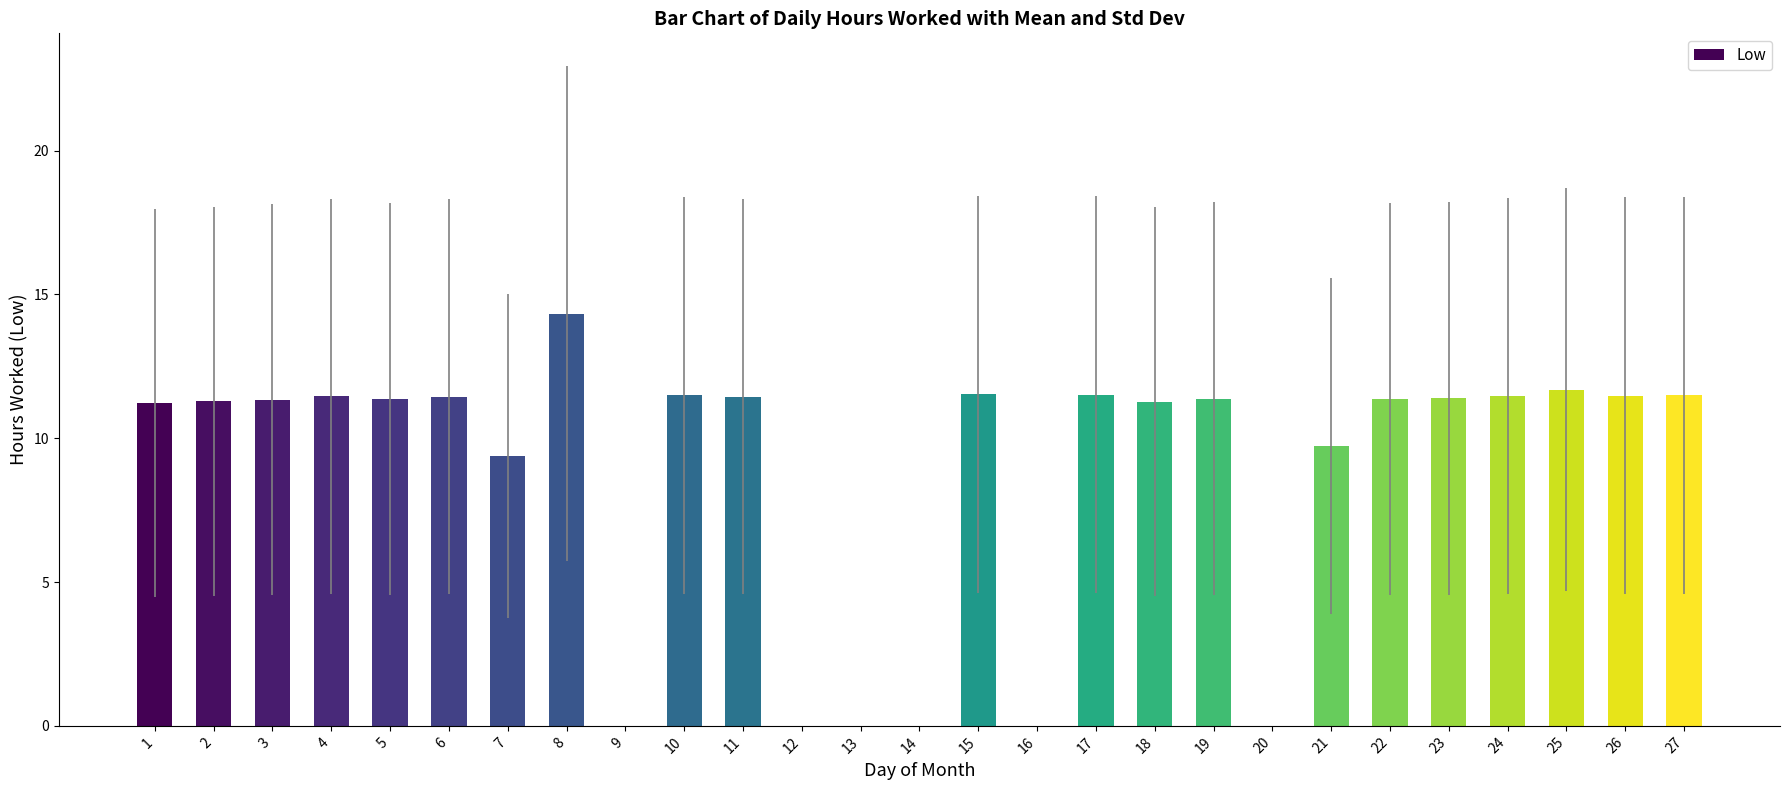

Between 18 and 25, which is larger?

25